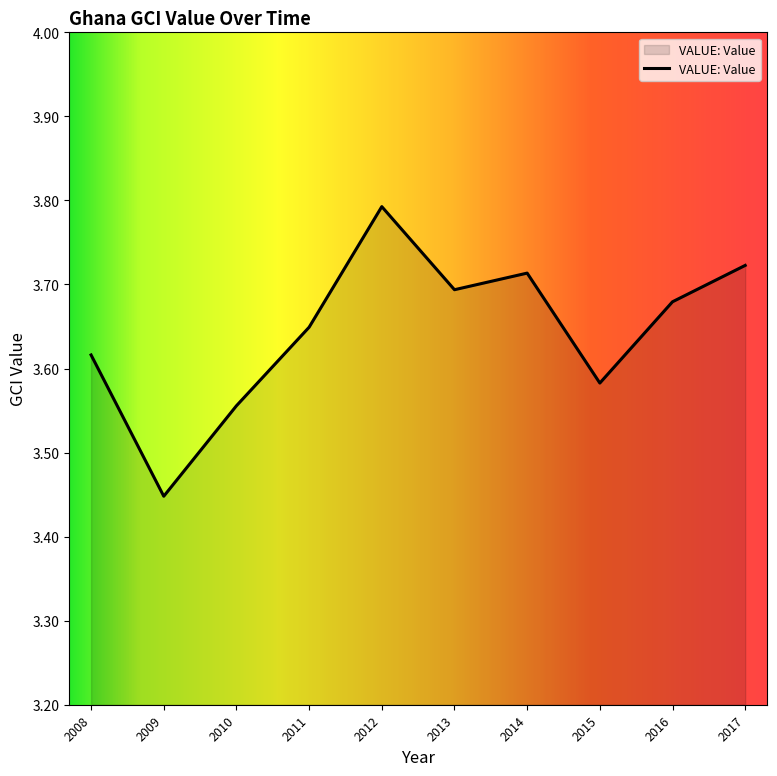

At which category does the data reach its first local peak?

2012